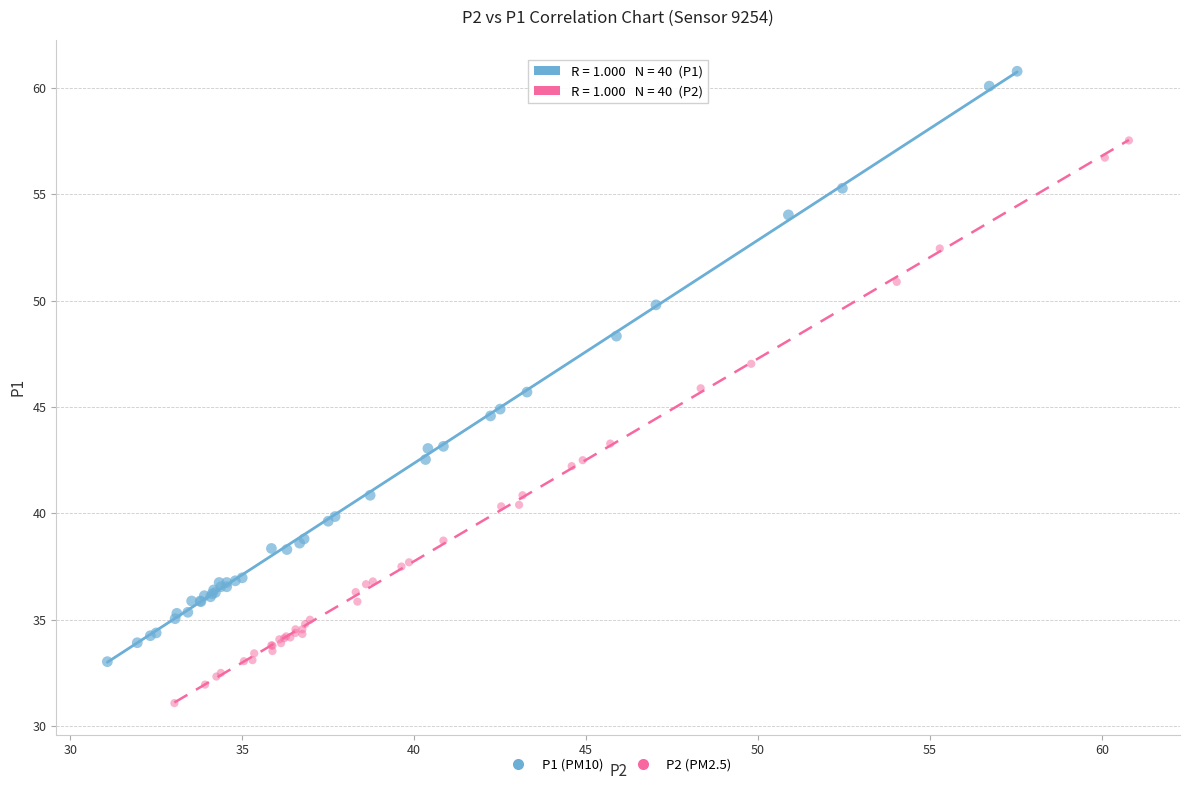

Which series contains the lowest Y value?

P2 (PM2.5)